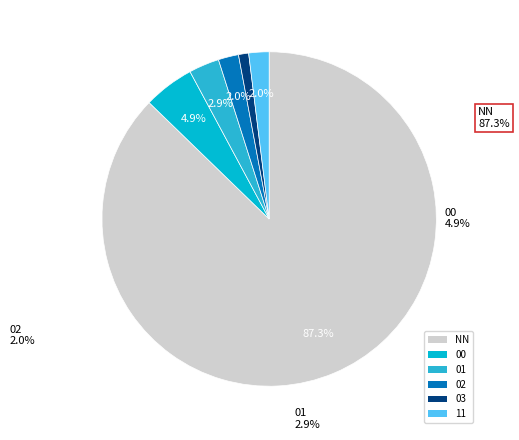

How many segments does this pie chart have?

6